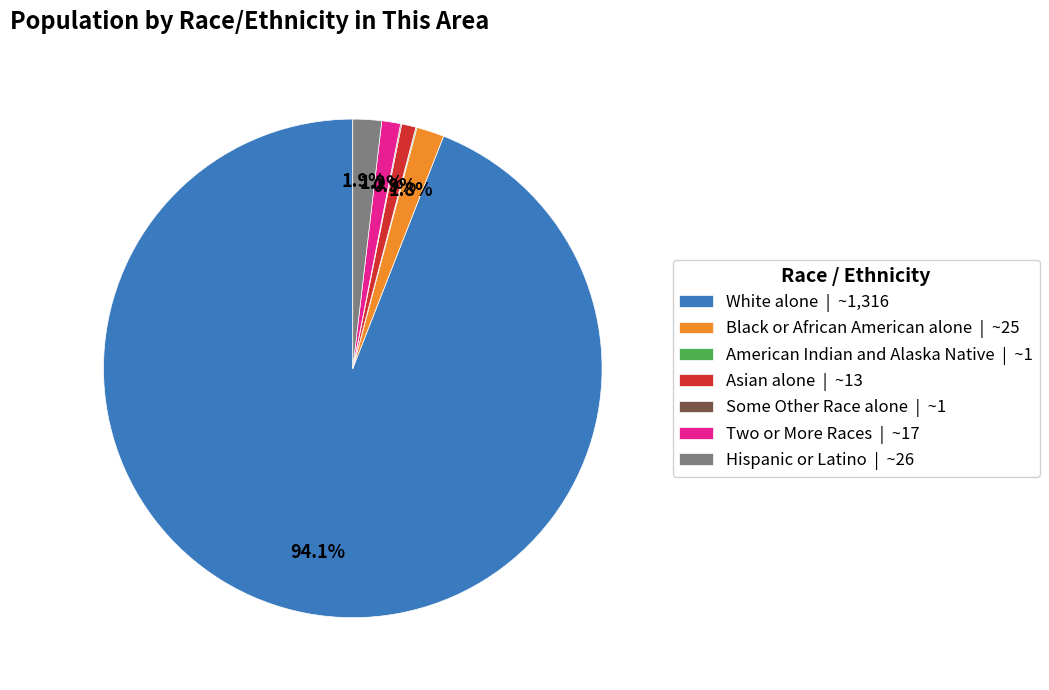

Combined, do Two or More Races | ~17 and White alone | ~1,316 account for over 50%?

Yes